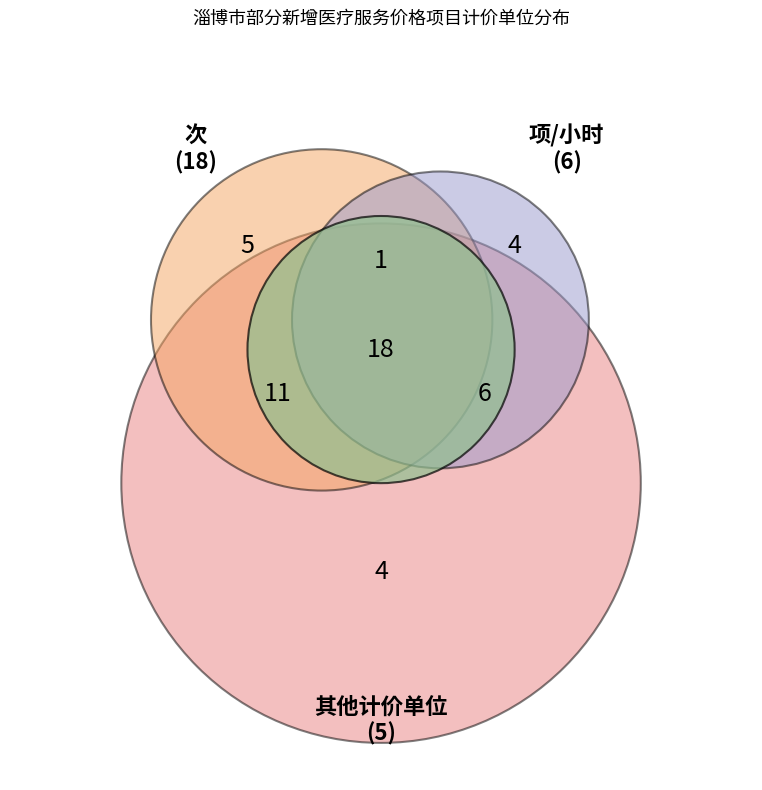

How many slices are in this pie chart?

7